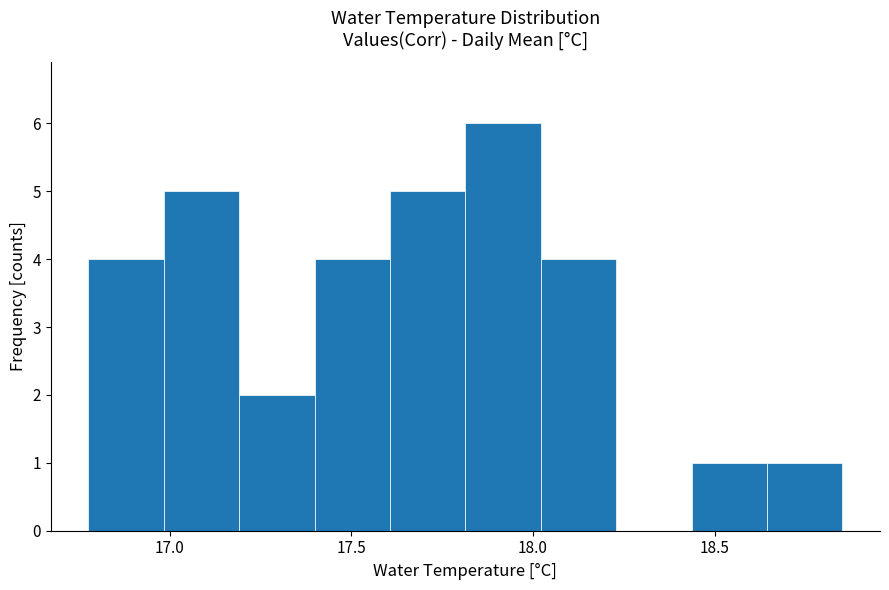

Reading left to right, transcribe this chart: for each bar, give the range it covers on the x-axis and its height. Neither the bar edges nor the heights are printed on the chart, so give them approximately, as read against the axes.

16.80 to 17.00: 4
17.00 to 17.20: 5
17.20 to 17.40: 2
17.40 to 17.60: 4
17.60 to 17.80: 5
17.80 to 18.00: 6
18.00 to 18.25: 4
18.25 to 18.45: 0
18.45 to 18.65: 1
18.65 to 18.85: 1